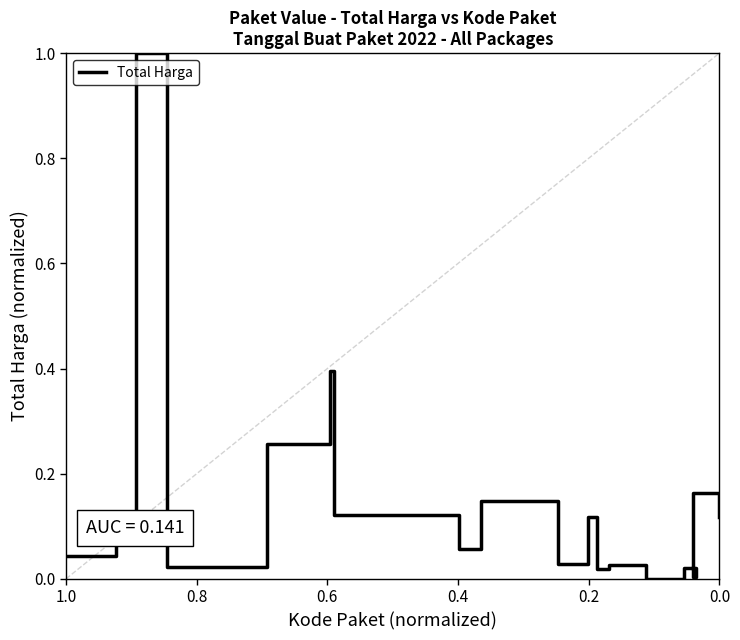

What is the maximum value shown in the chart?

1.0